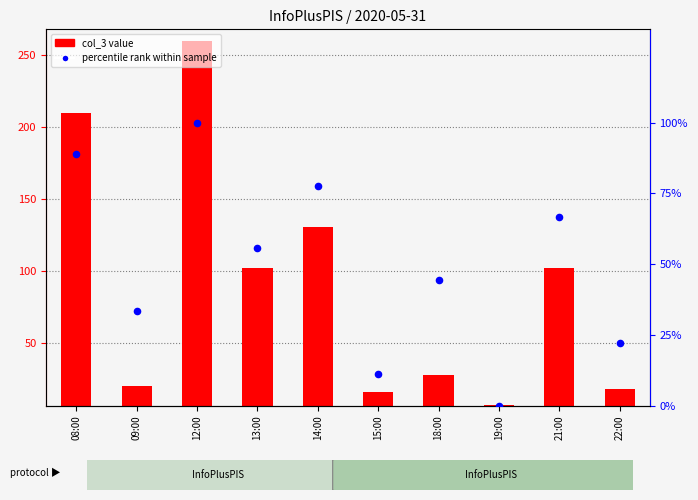

Which series contains the lowest Y value?

percentile rank within sample